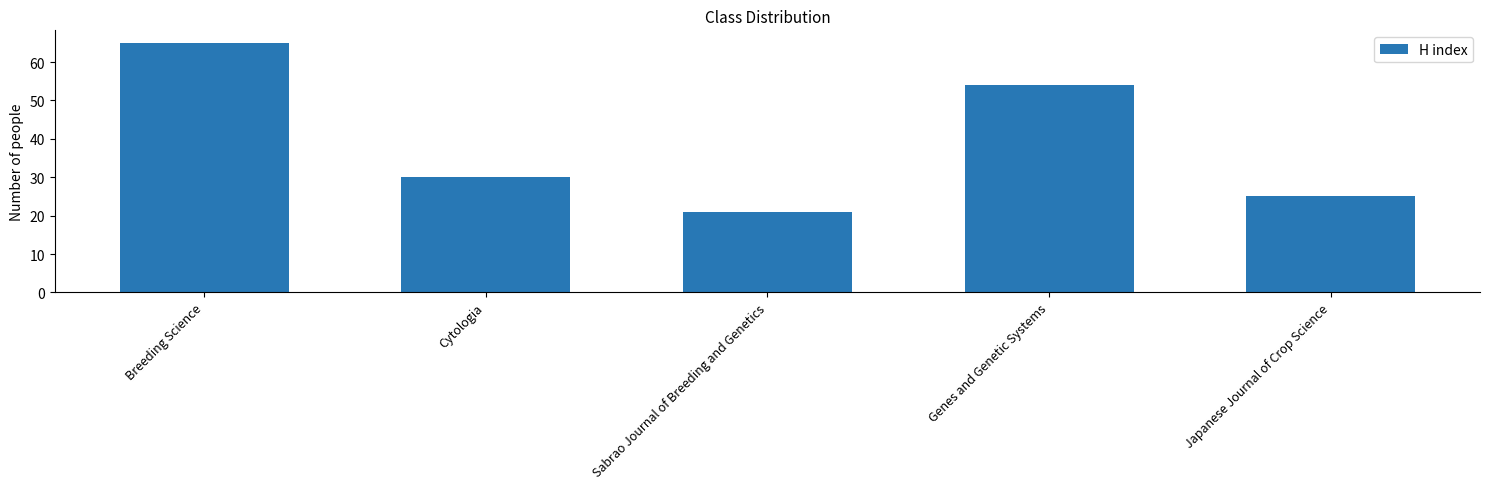

List the labels in order of value, largest first.

Breeding Science, Genes and Genetic Systems, Cytologia, Japanese Journal of Crop Science, Sabrao Journal of Breeding and Genetics